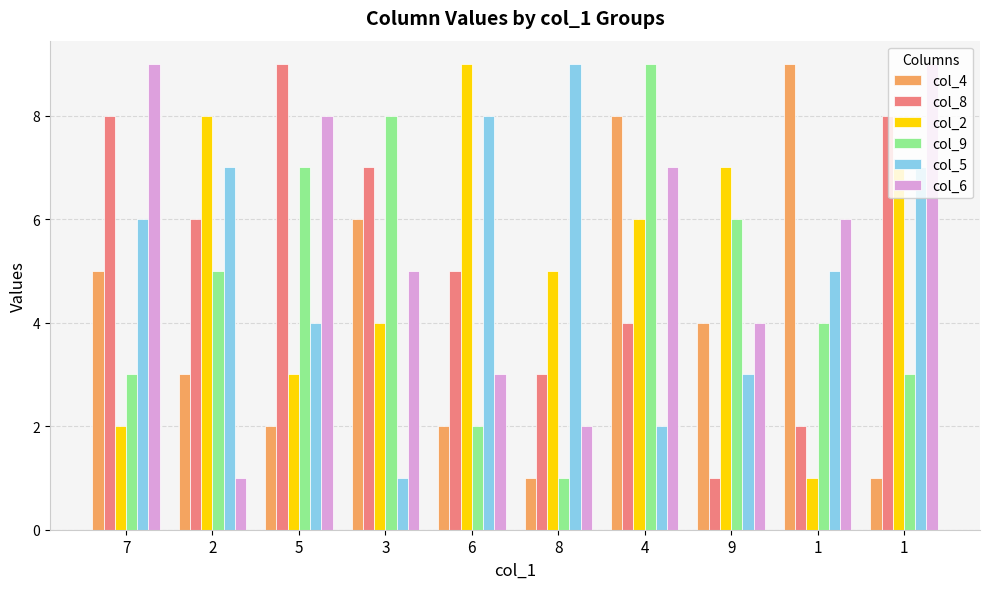

Is the value of col_2 at 7 greater than the value of col_6 at 7?

No